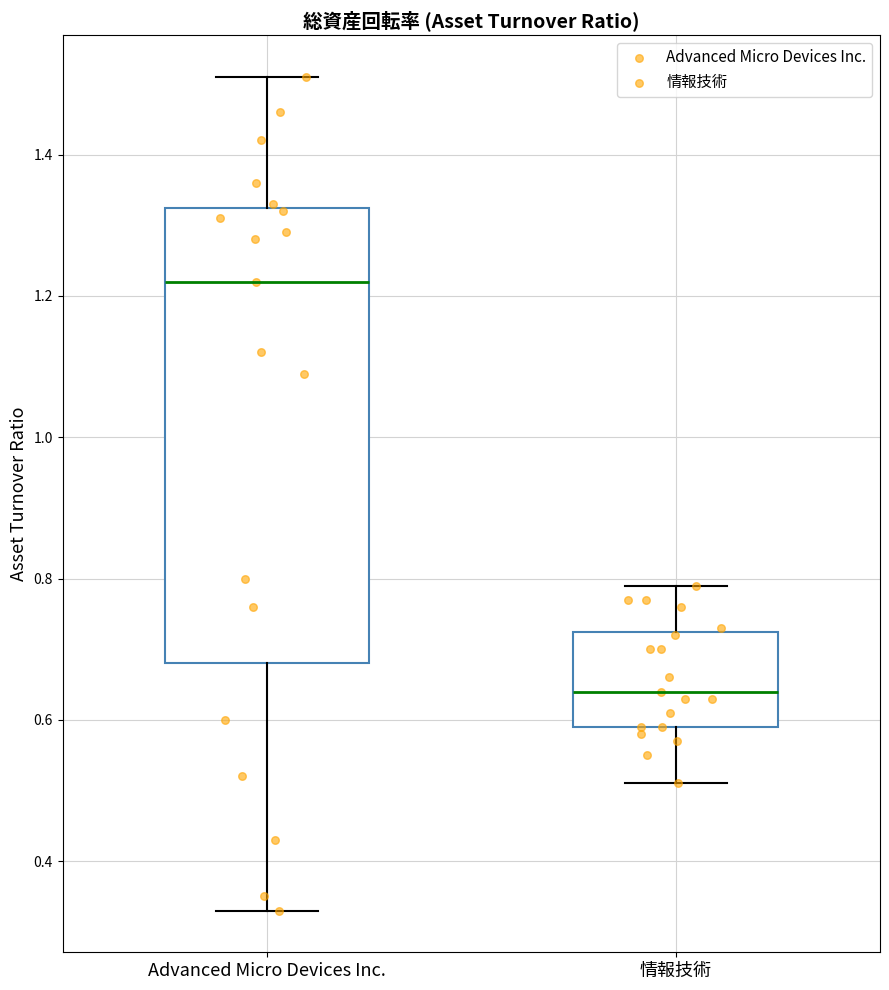

Comparing the boxes themselves (not the whiskers), which one is the tallest?

Advanced Micro Devices Inc.